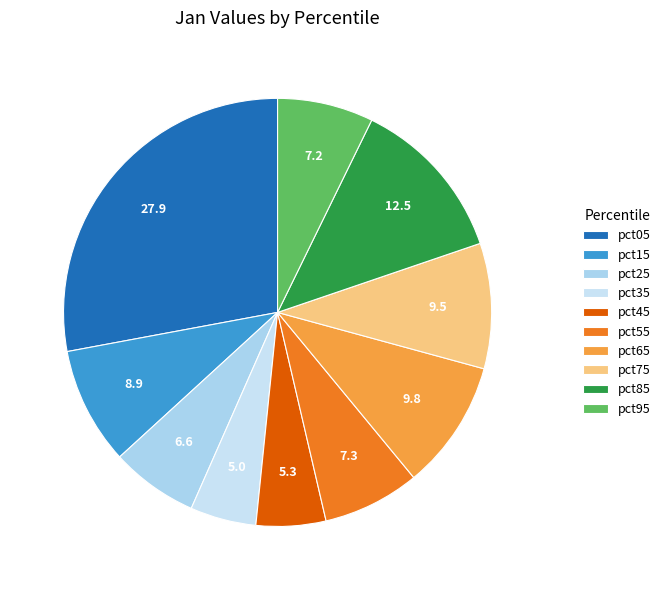

Is there any slice that represents more than half of the pie?

No